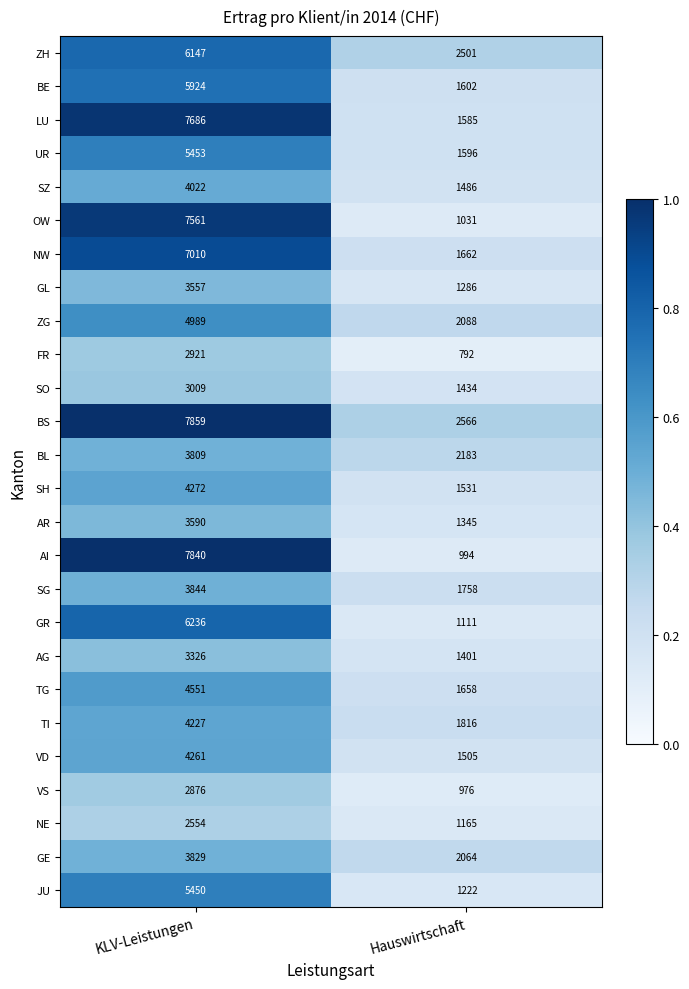

Between KLV-Leistungen and Hauswirtschaft, which series saw the biggest shift?

AI